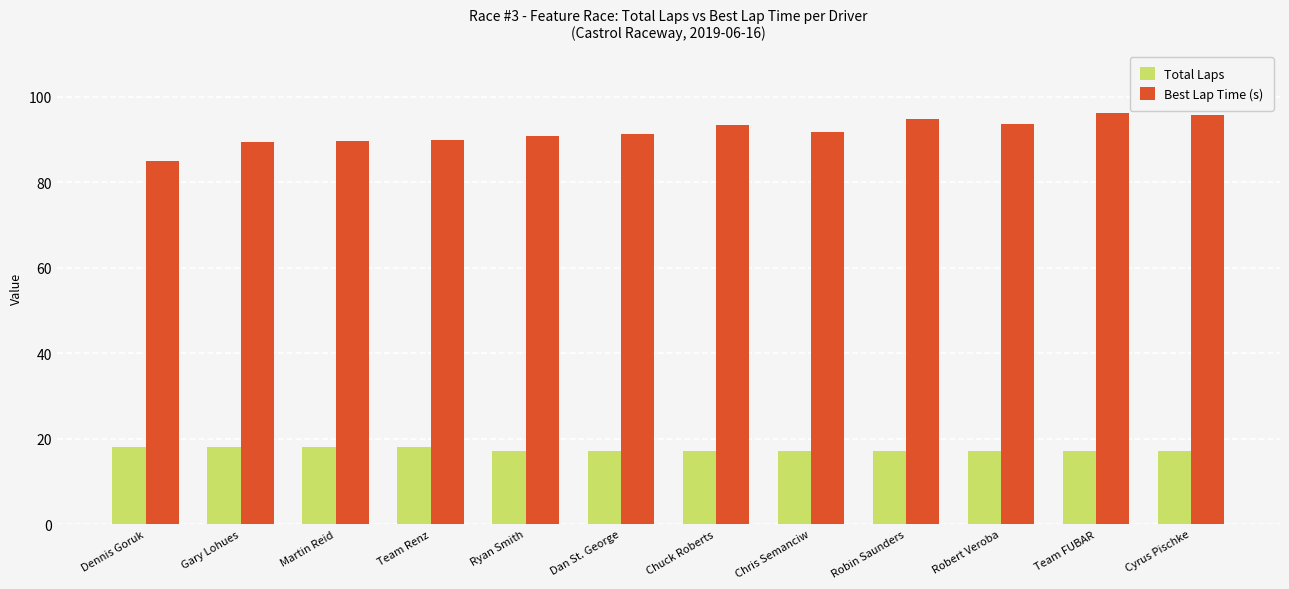

Which series changed the most between Chris Semanciw and Robin Saunders?

Best Lap Time (s)